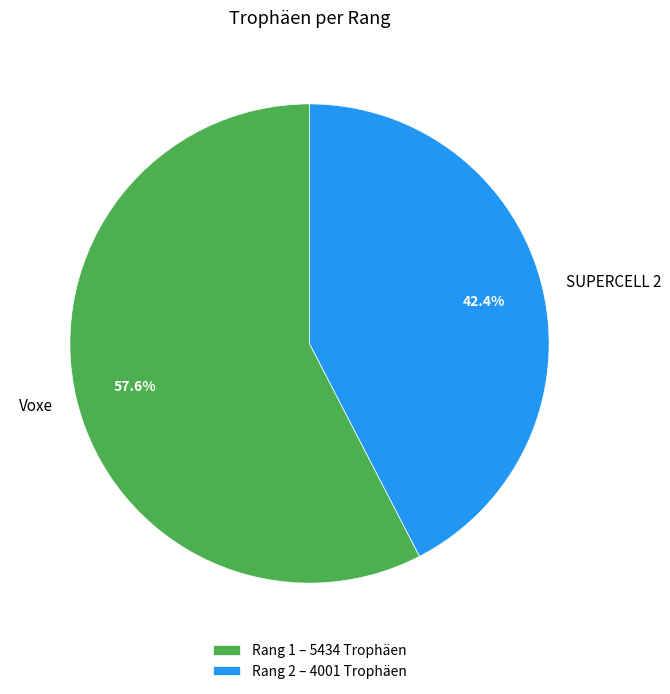

What portion of the pie excludes SUPERCELL 2?

57.6%